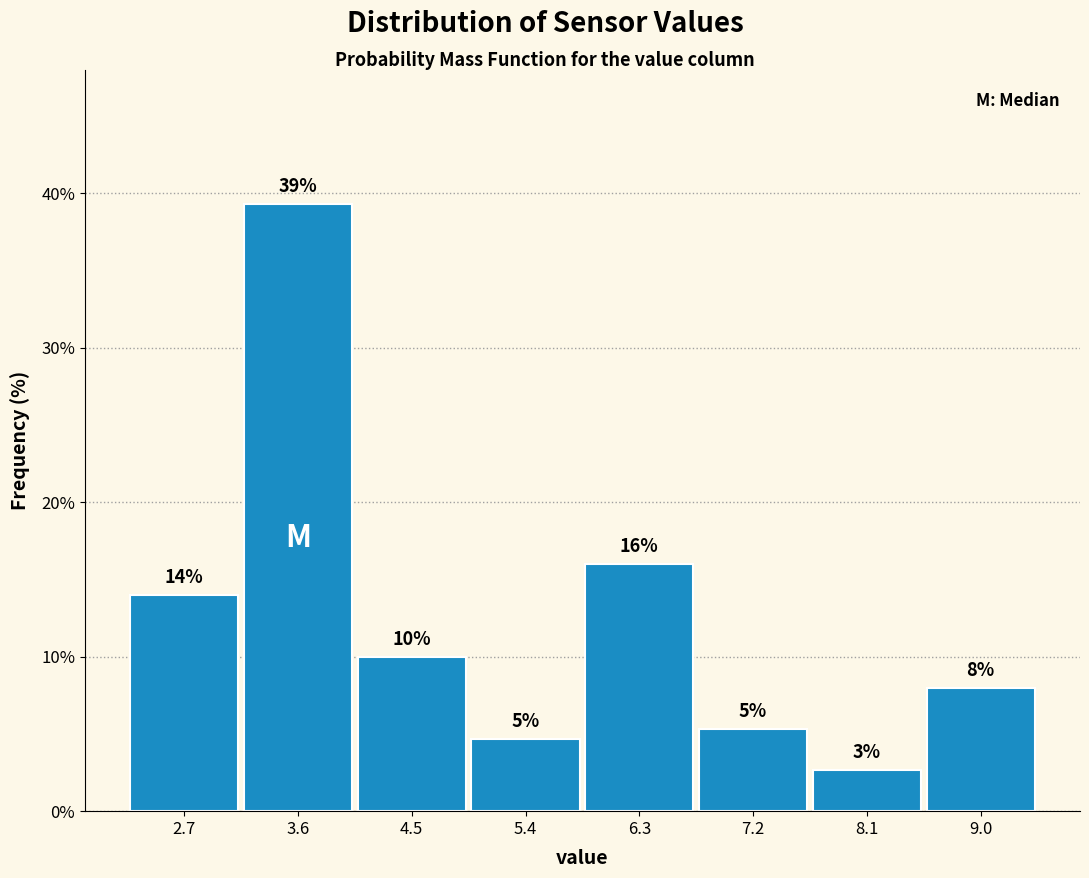

Which range on the x-axis has the tallest bar?

3.2 to 4.1